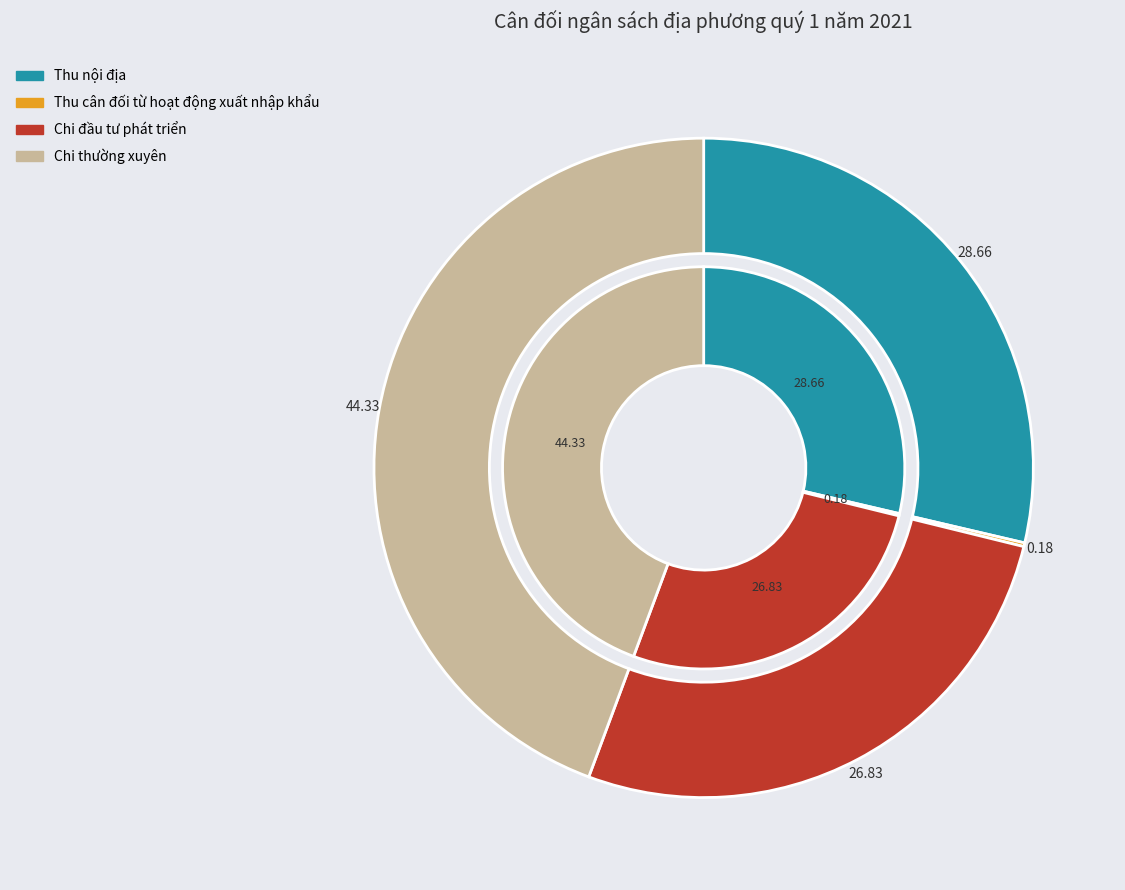

What is the largest slice in the pie chart?

Chi thường xuyên